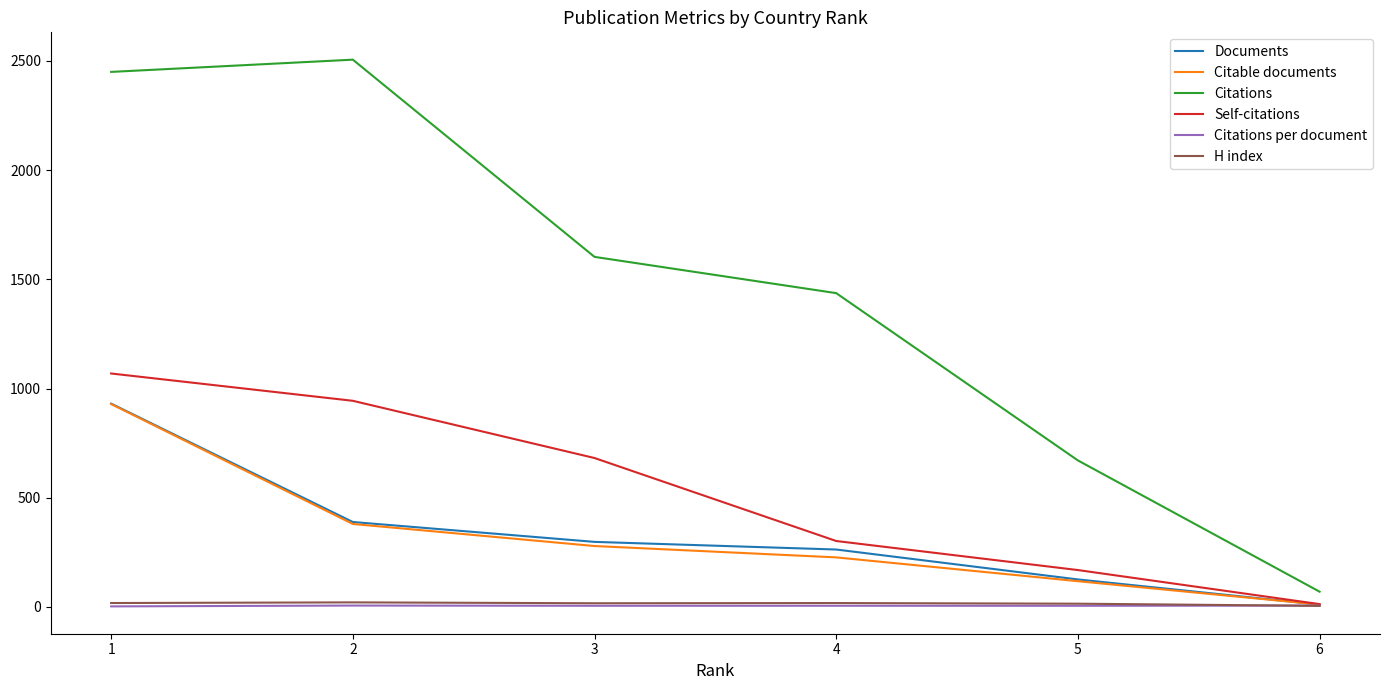

What is the minimum value for Citable documents?

11.0